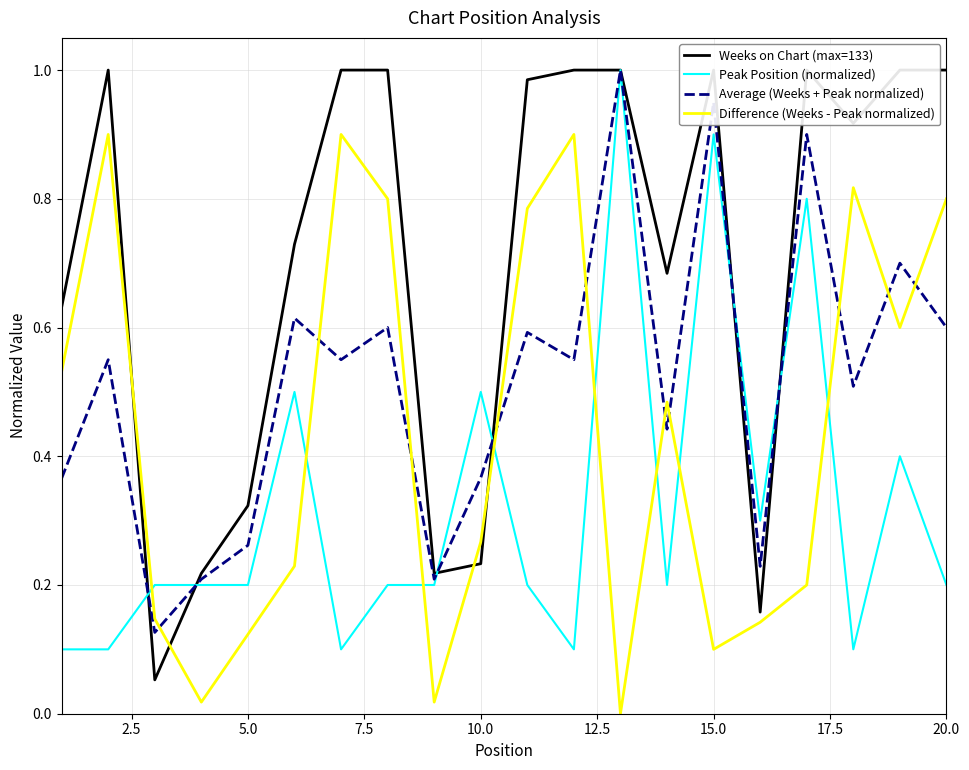

True or false: Peak Position (normalized) and Difference (Weeks - Peak normalized) cross at least once.

True